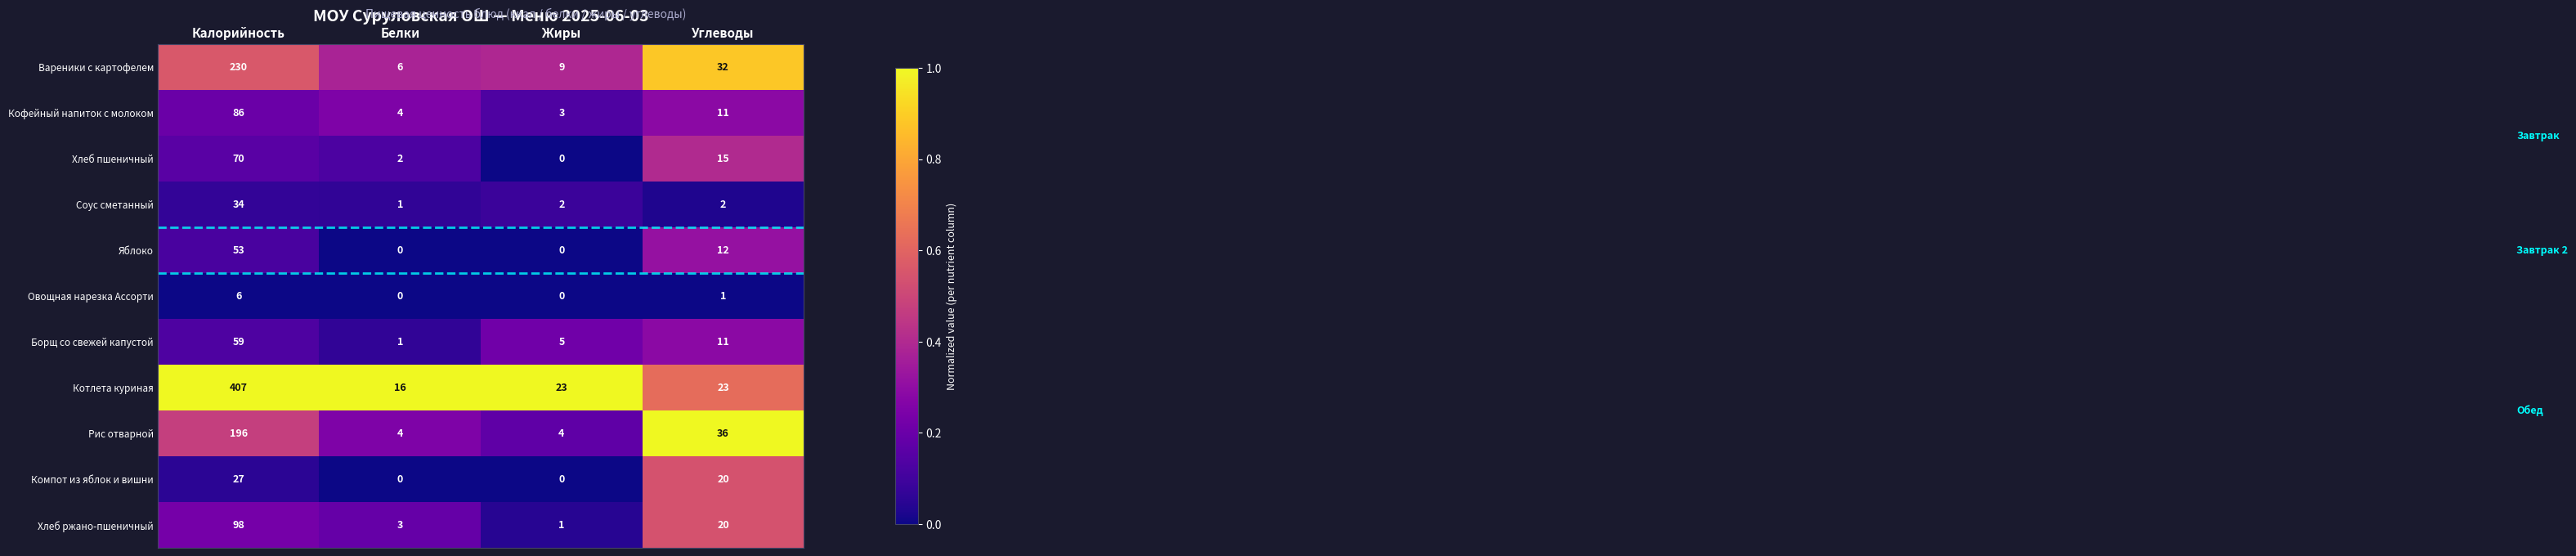

What is the average value of the Борщ со свежей капустой series?

19